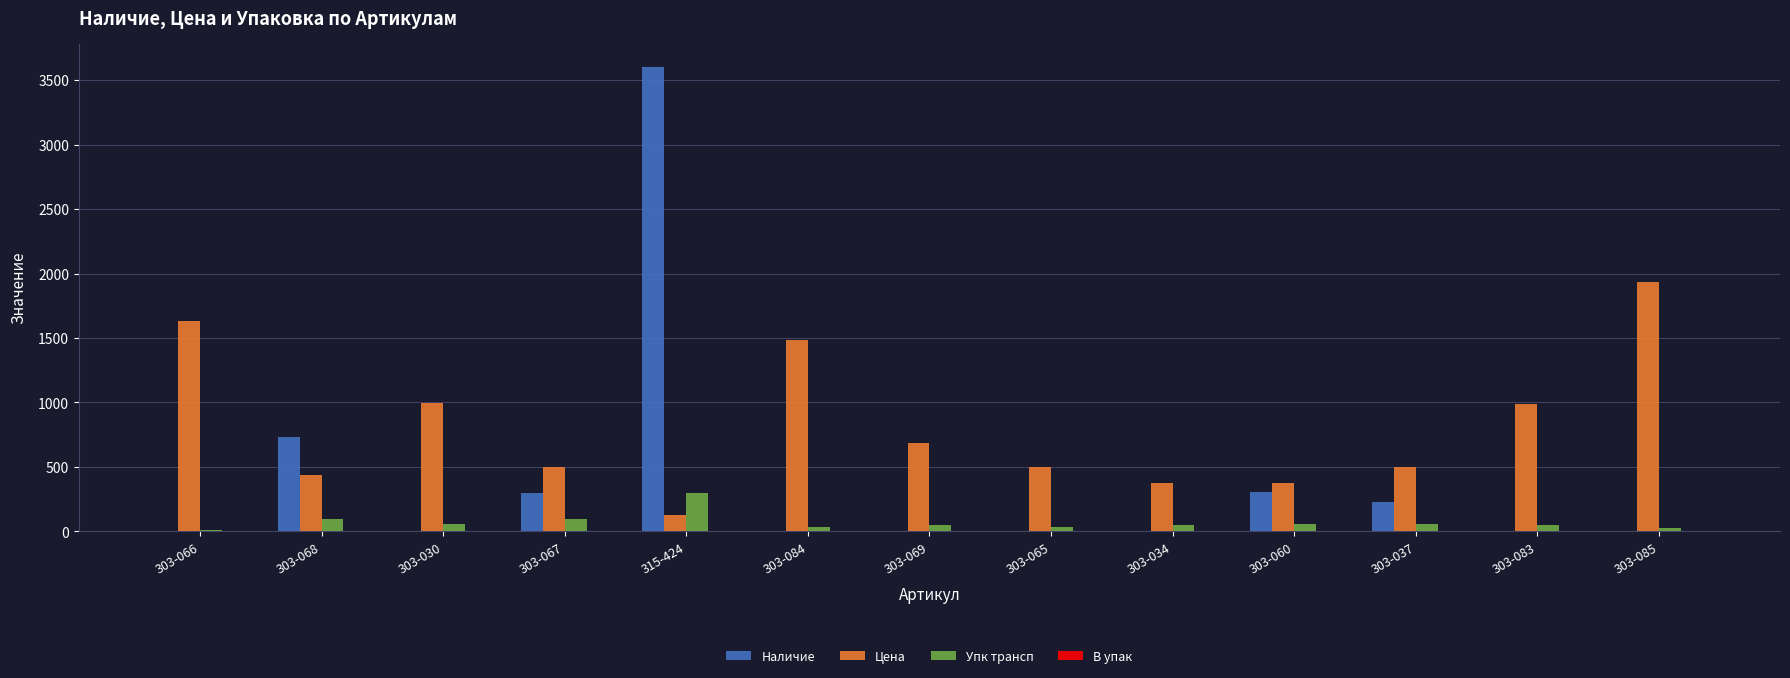

At which label is Наличие closest to 1802?

303-068